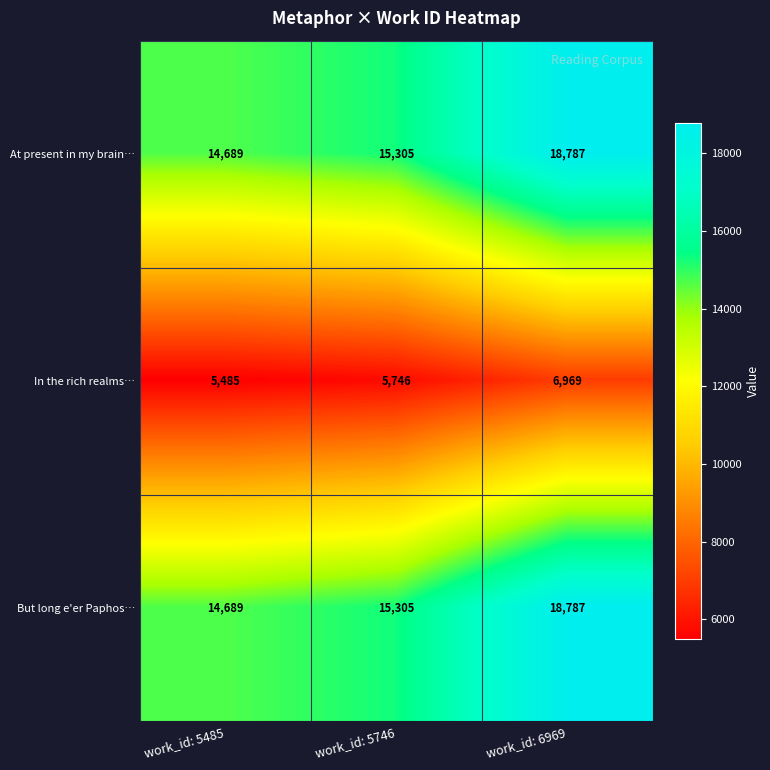

Rank the categories by But long e'er Paphos… value from lowest to highest.

work_id: 5485, work_id: 5746, work_id: 6969